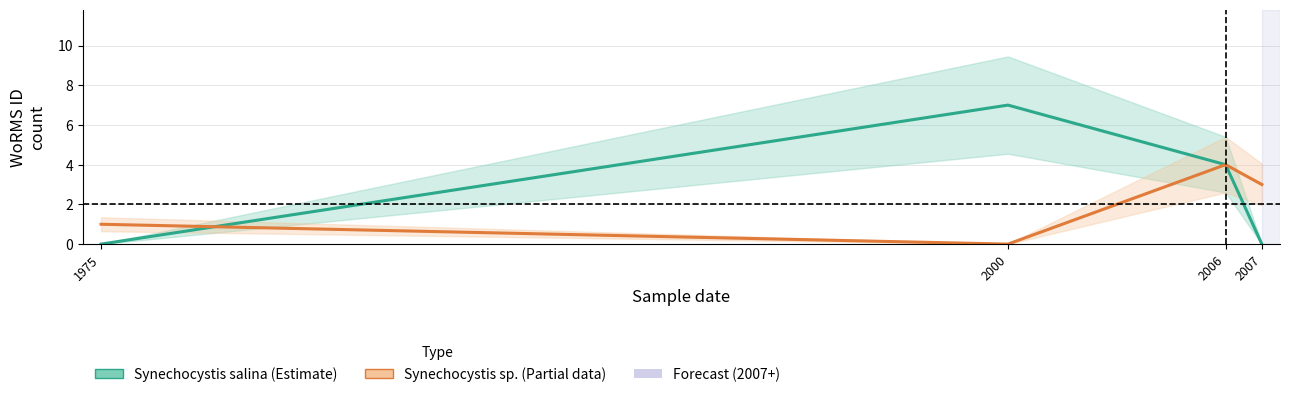

Count the number of data series in this chart.

2